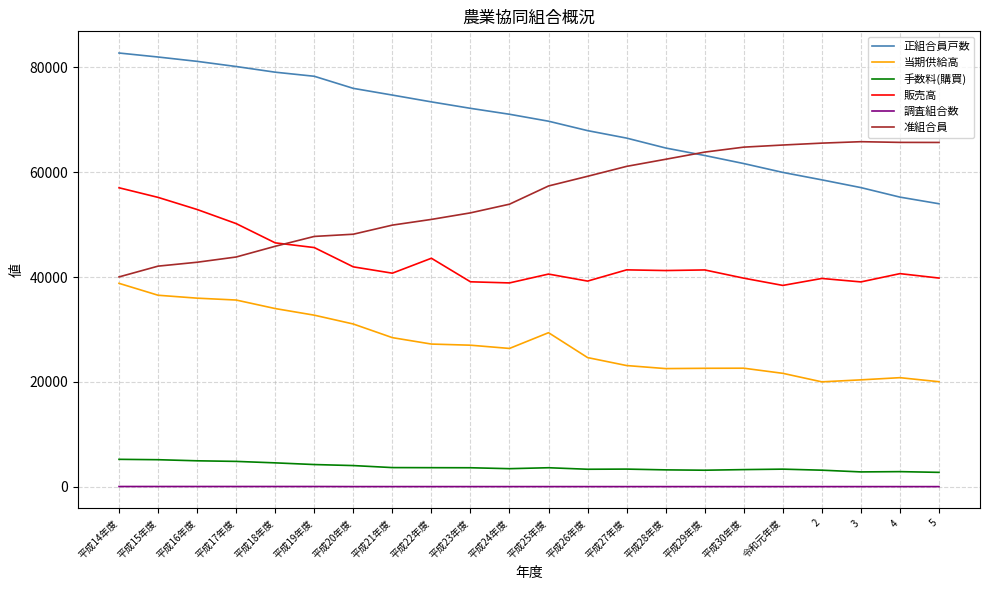

What value does the 准組合員 series have at 平成19年度, to the nearest 10?

47750